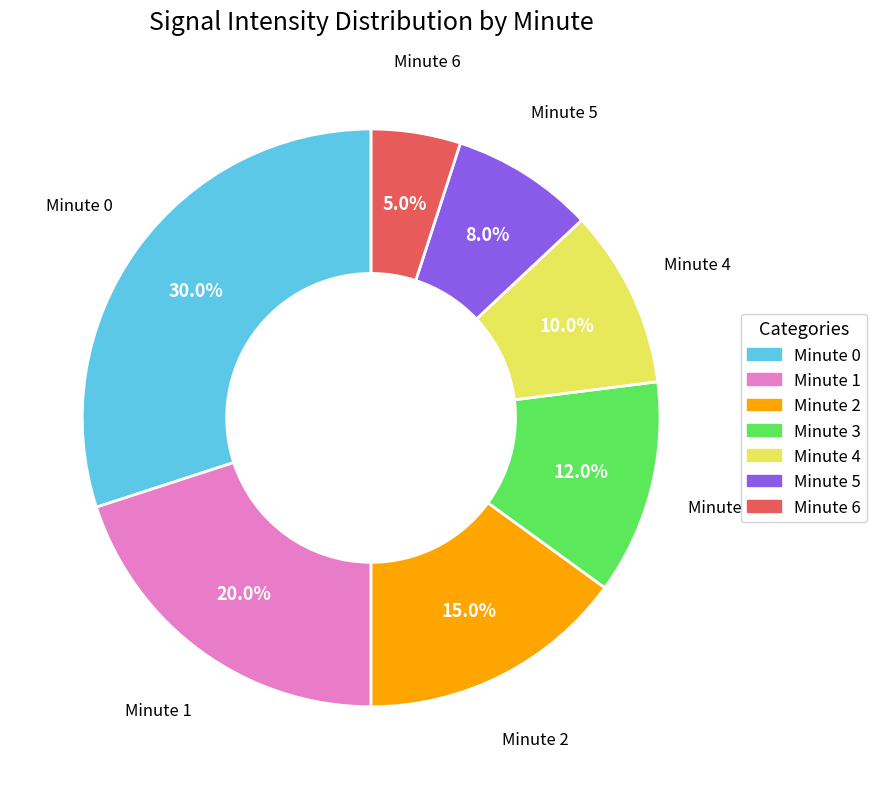

Is there a majority slice in this chart?

No